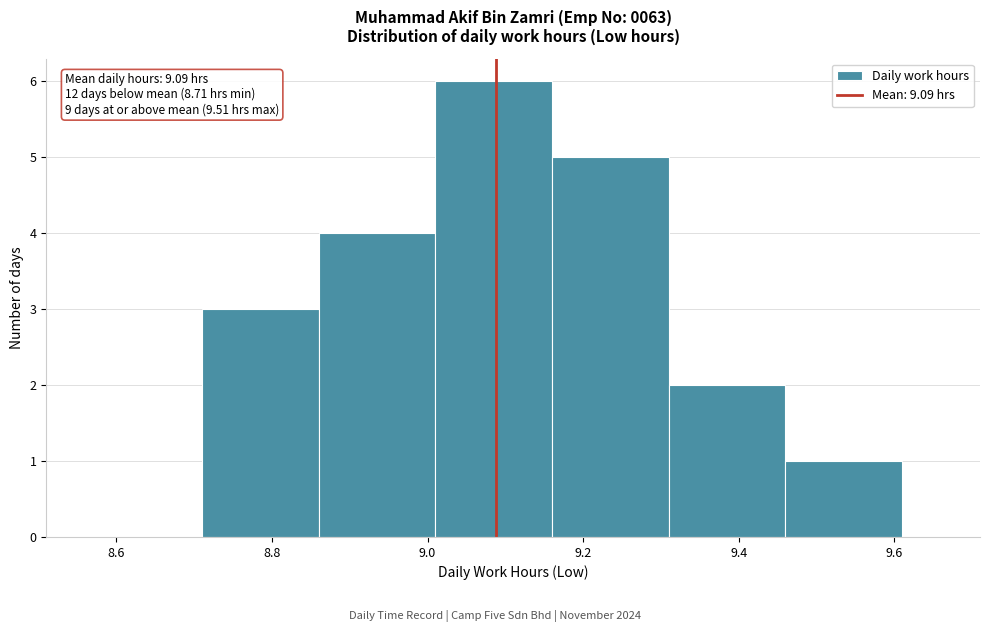

Which range on the x-axis has the tallest bar?

9.01 to 9.16